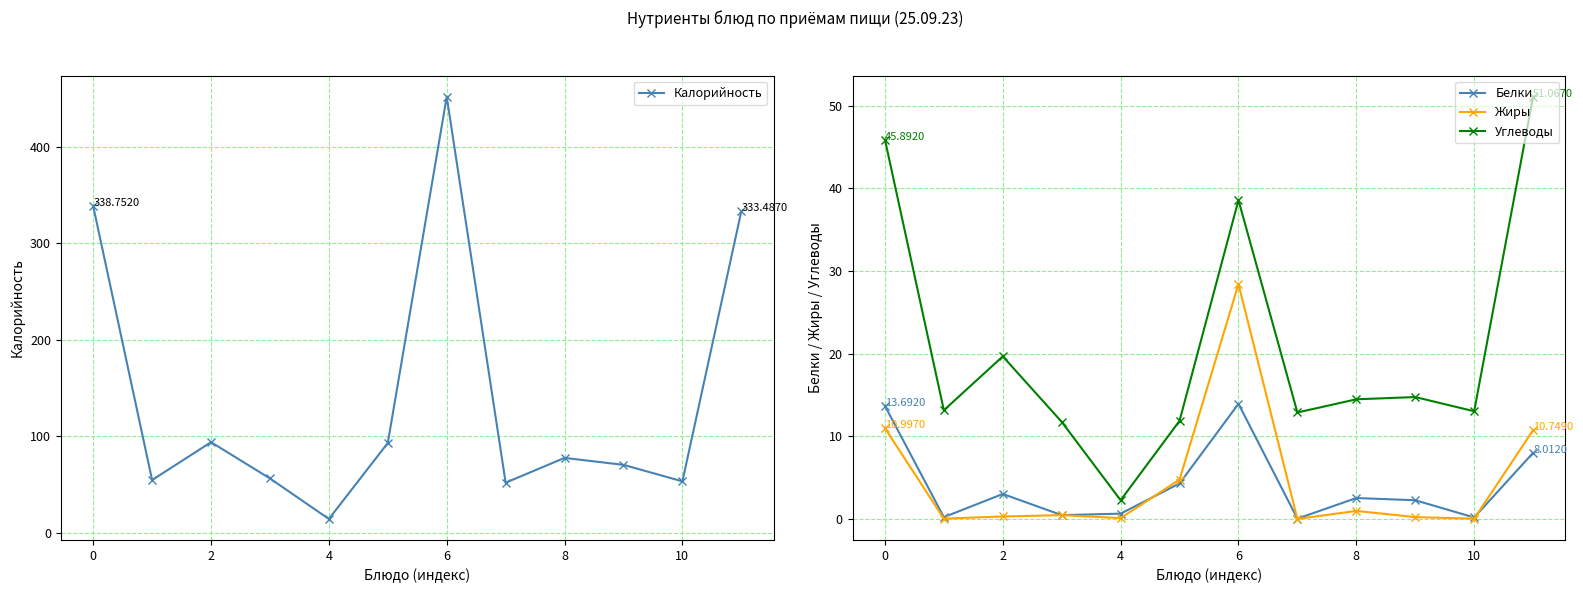

True or false: Белки and Жиры intersect in this chart.

True